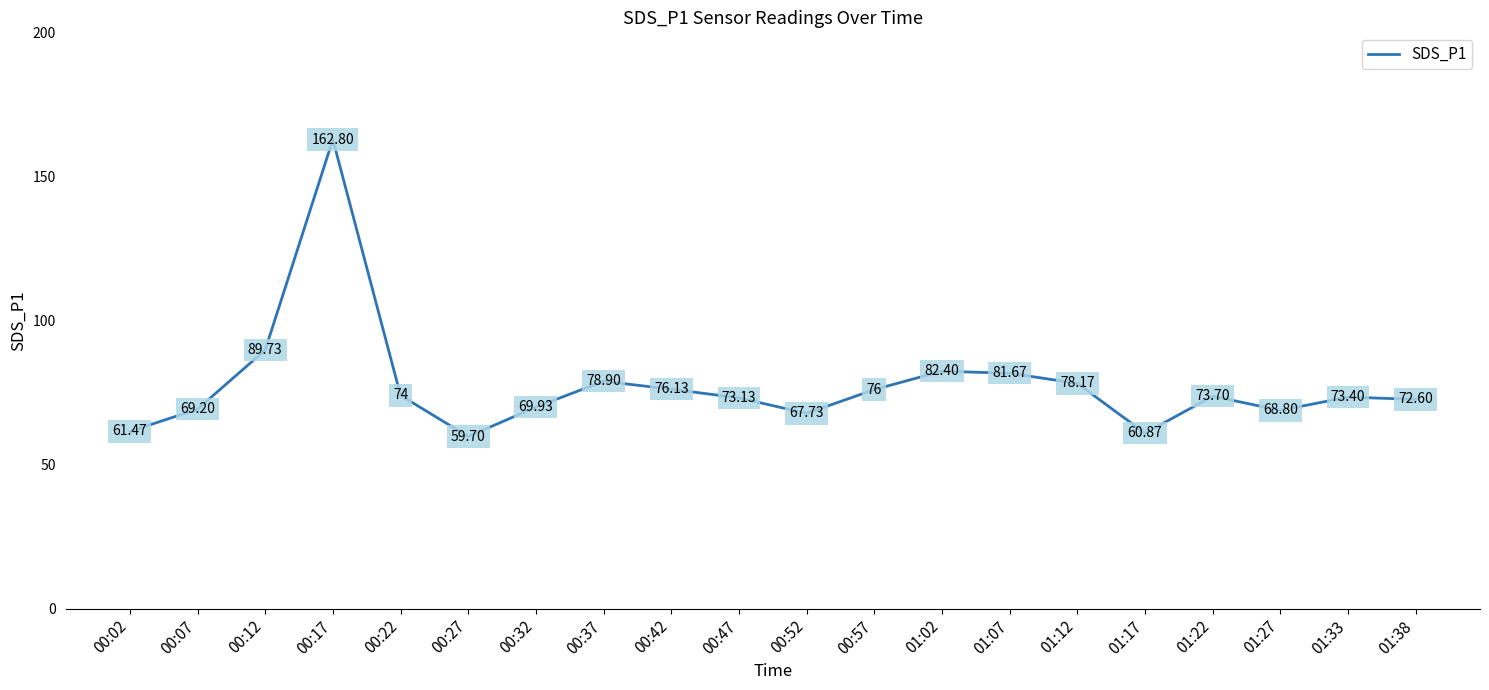

What is the difference between the values at 01:22 and 00:57?

2.3